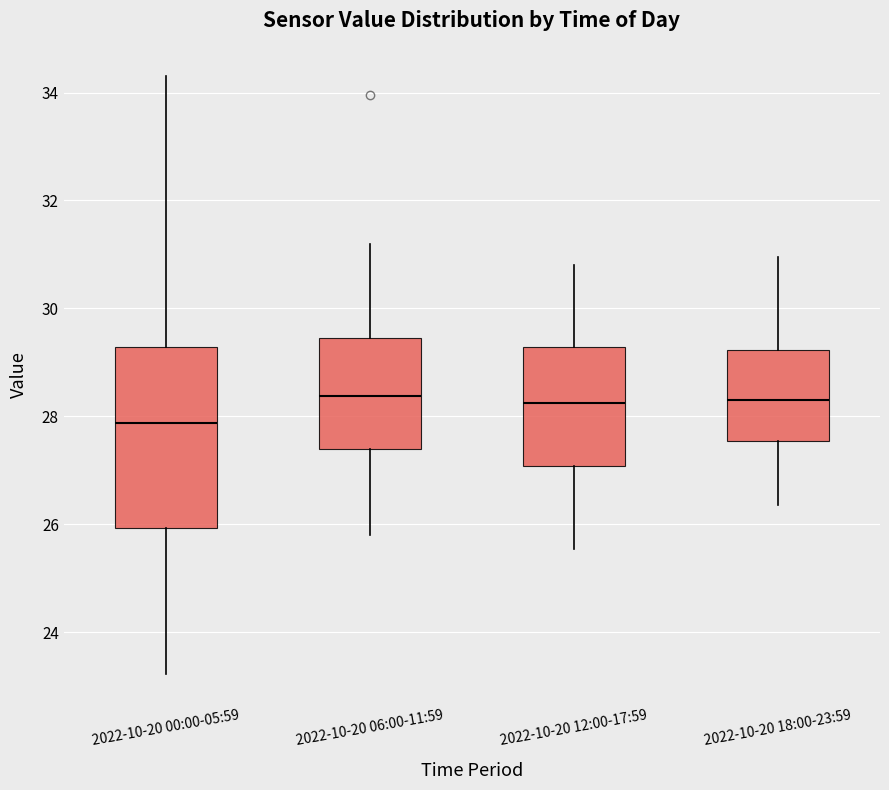

Where is the lower edge of the box for 2022-10-20 12:00-17:59 on the y-axis? The values are not printed on the chart, so give them approximately, as read against the axis.

27.0